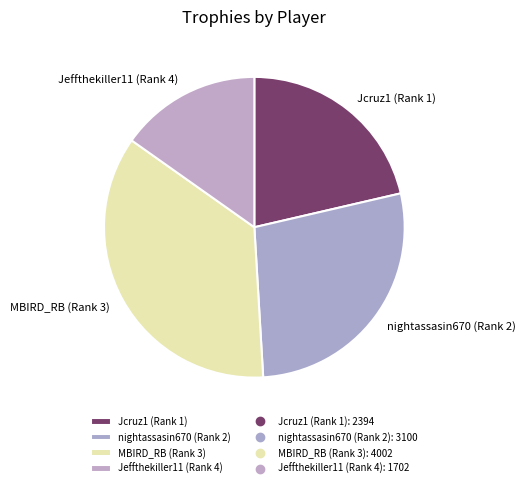

Which category has the smallest portion of the pie?

Jeffthekiller11 (Rank 4)